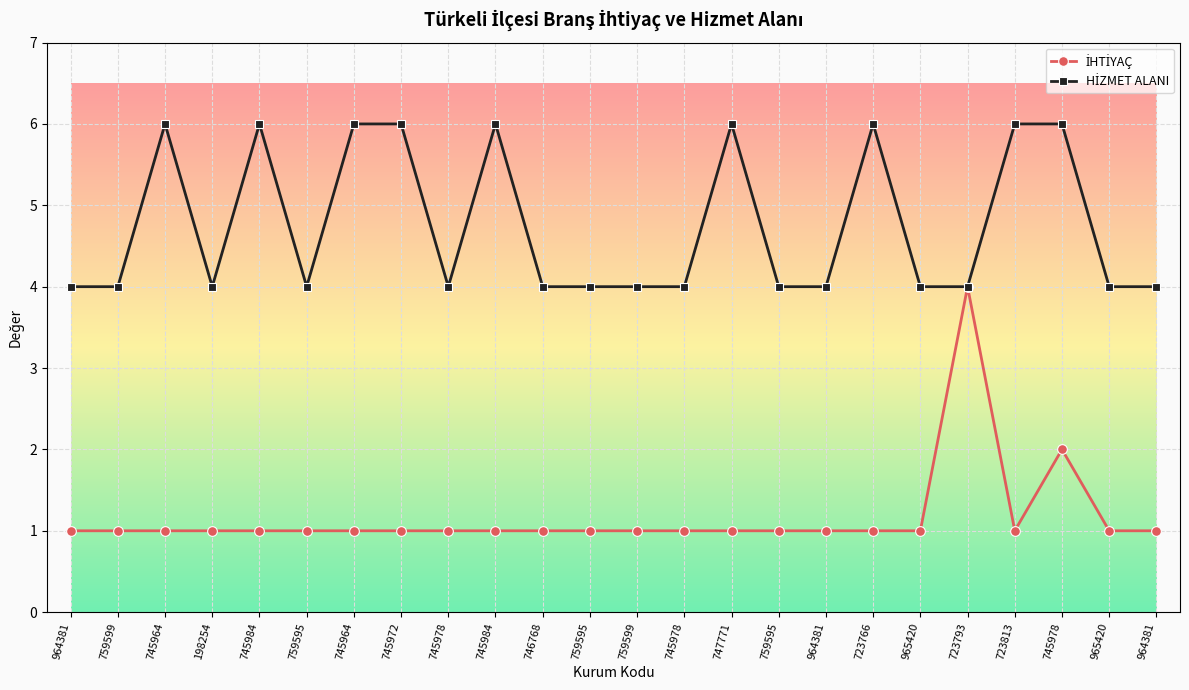

How many series are shown in this chart?

2